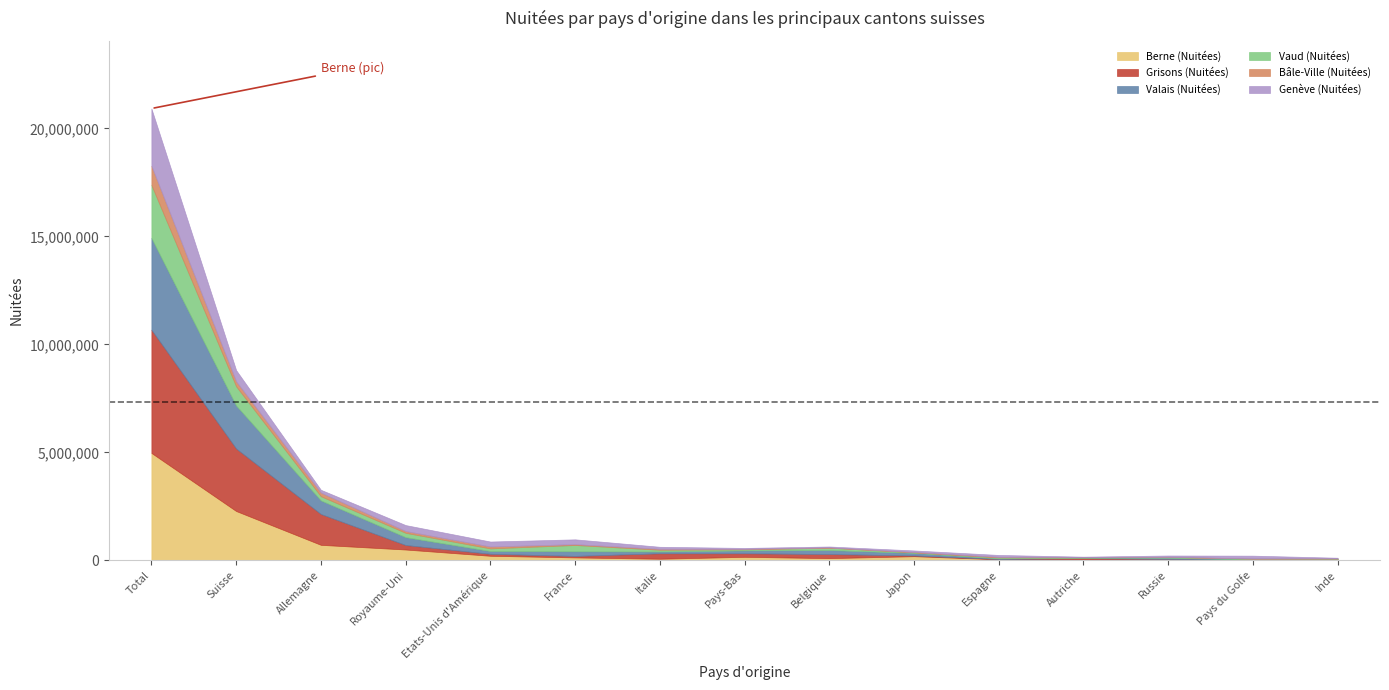

What is the total value across all series at France?

969547